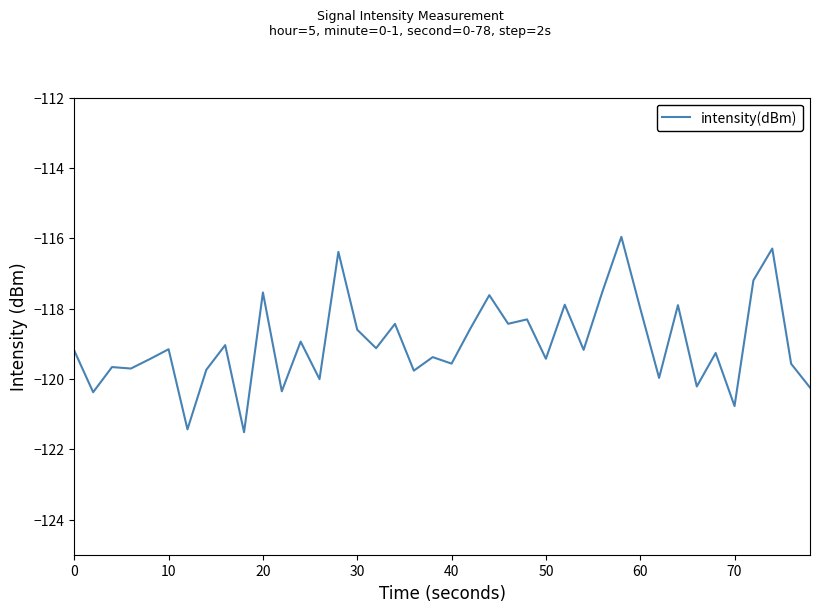

What is the minimum value shown in the chart?

-121.5